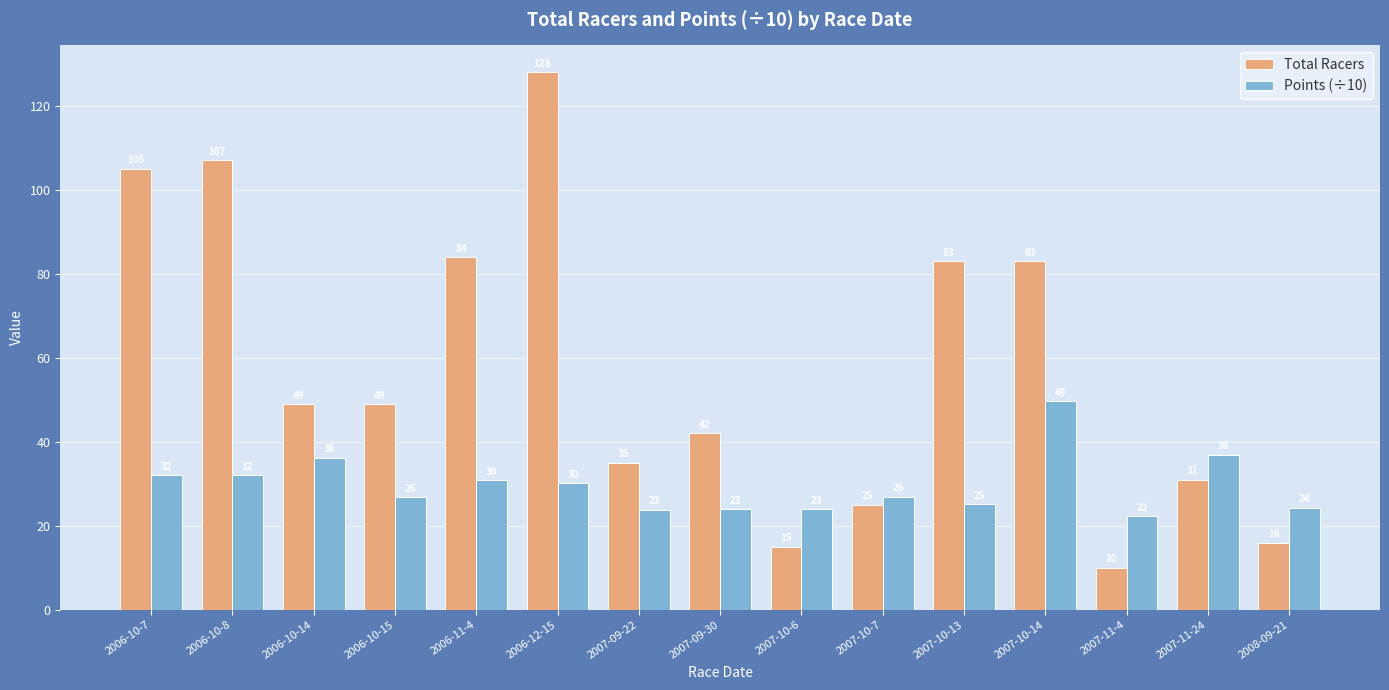

List the series in order of their peak value, highest first.

Total Racers, Points (÷10)